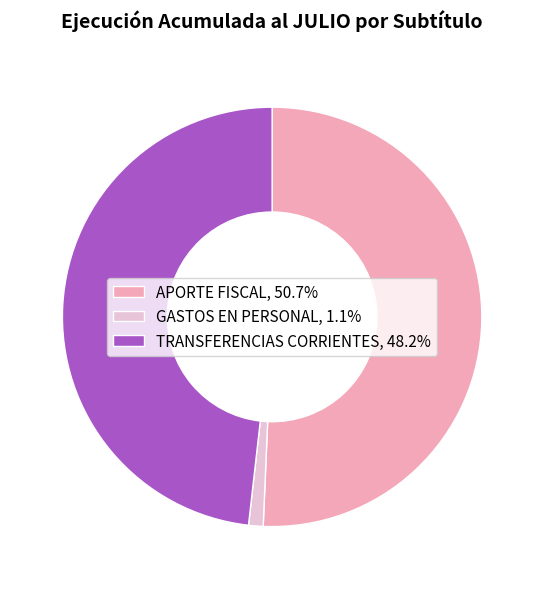

What is the ratio of the value at APORTE FISCAL, 50.7% to the value at TRANSFERENCIAS CORRIENTES, 48.2%?

1.1